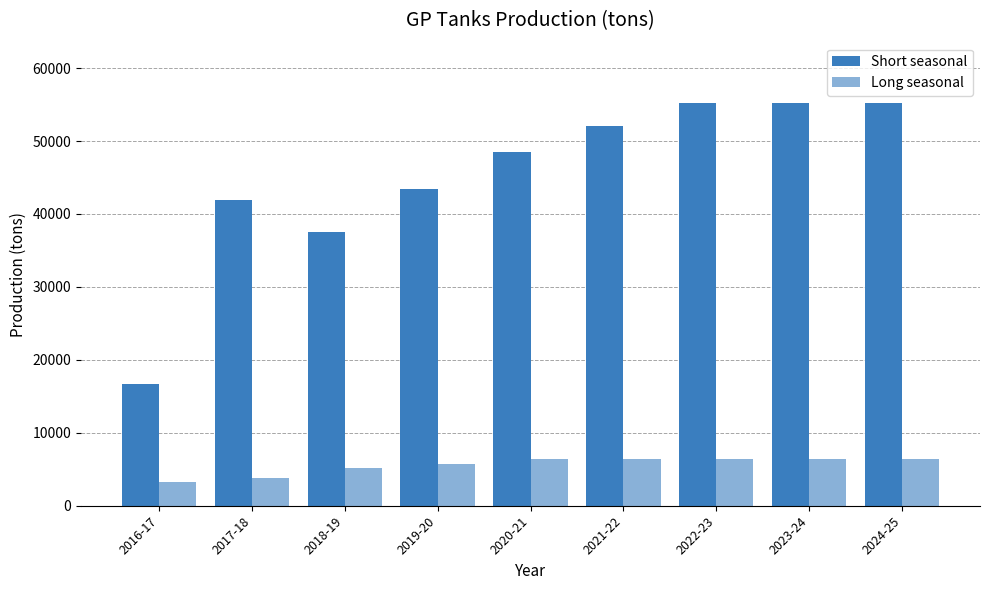

What is the difference between the second highest and second lowest values in the Short seasonal series?

17728.5